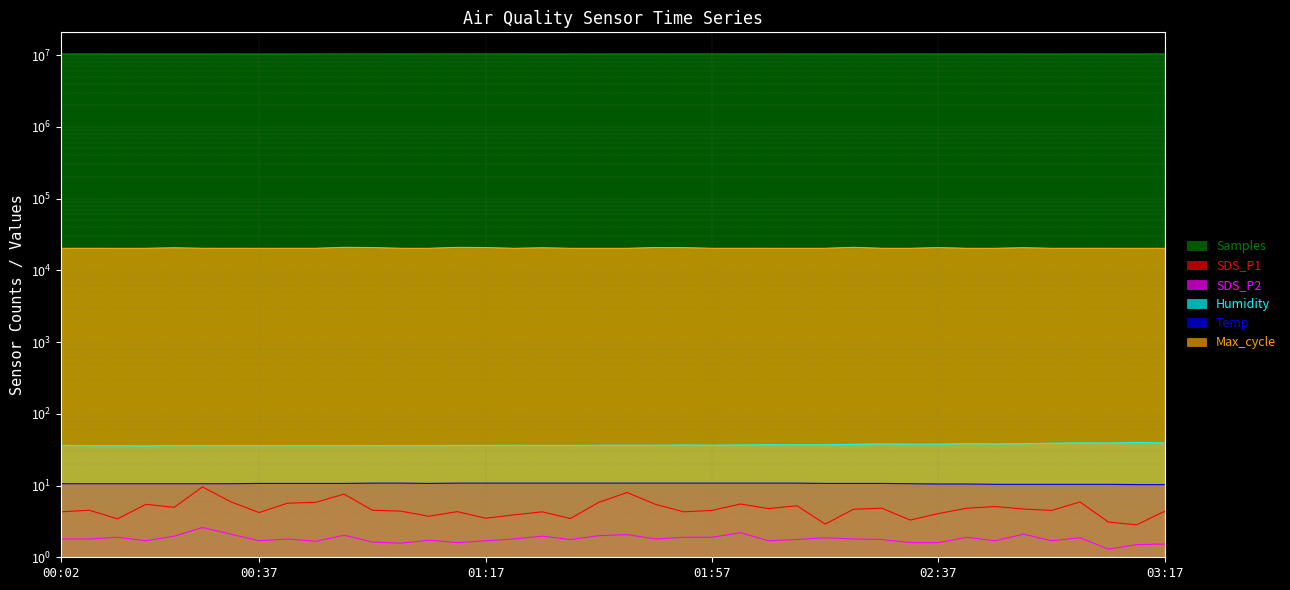

Reading left to right, extract all data points from this chart.

Samples: 00:02=10363439.0	00:07=10368700.0	00:12=10364448.0	00:17=10360230.0	00:22=10356807.0	00:27=10365088.0	00:32=10367513.0	00:37=10362368.0	00:42=10362190.0	00:47=10372344.0	00:52=10375374.0	00:57=10372115.0	01:02=10369905.0	01:07=10372930.0	01:12=10375205.0	01:17=10374801.0	01:22=10371327.0	01:27=10362059.0	01:32=10367695.0	01:37=10364392.0	01:42=10372723.0	01:47=10368159.0	01:52=10369606.0	01:57=10373796.0	02:02=10368315.0	02:07=10372143.0	02:12=10369422.0	02:17=10368123.0	02:22=10373201.0	02:27=10361004.0	02:32=10369801.0	02:37=10367107.0	02:42=10367309.0	02:47=10370433.0	02:52=10366181.0	02:57=10364954.0	03:02=10368950.0	03:07=10367370.0	03:12=10364371.0	03:17=10368432.0
SDS_P1: 00:02=4.3	00:07=4.5	00:12=3.4	00:17=5.5	00:22=5.0	00:27=9.6	00:32=5.9	00:37=4.2	00:42=5.7	00:47=5.8	00:52=7.6	00:57=4.5	01:02=4.4	01:07=3.7	01:12=4.3	01:17=3.5	01:22=3.9	01:27=4.3	01:32=3.5	01:37=5.8	01:42=8.0	01:47=5.5	01:52=4.3	01:57=4.5	02:02=5.5	02:07=4.8	02:12=5.2	02:17=2.9	02:22=4.7	02:27=4.8	02:32=3.3	02:37=4.1	02:42=4.8	02:47=5.1	02:52=4.7	02:57=4.5	03:02=5.9	03:07=3.1	03:12=2.8	03:17=4.4
SDS_P2: 00:02=1.8	00:07=1.8	00:12=1.9	00:17=1.7	00:22=2.0	00:27=2.6	00:32=2.1	00:37=1.7	00:42=1.8	00:47=1.7	00:52=2.0	00:57=1.6	01:02=1.6	01:07=1.7	01:12=1.6	01:17=1.7	01:22=1.8	01:27=2.0	01:32=1.8	01:37=2.0	01:42=2.1	01:47=1.8	01:52=1.9	01:57=1.9	02:02=2.2	02:07=1.7	02:12=1.8	02:17=1.9	02:22=1.8	02:27=1.8	02:32=1.6	02:37=1.6	02:42=1.9	02:47=1.7	02:52=2.1	02:57=1.7	03:02=1.9	03:07=1.3	03:12=1.5	03:17=1.5
Humidity: 00:02=36.3	00:07=35.8	00:12=35.8	00:17=35.6	00:22=36.0	00:27=35.9	00:32=36.0	00:37=36.0	00:42=35.9	00:47=35.9	00:52=36.0	00:57=36.1	01:02=36.0	01:07=36.0	01:12=36.2	01:17=36.2	01:22=36.4	01:27=36.2	01:32=36.2	01:37=36.4	01:42=36.4	01:47=36.4	01:52=36.7	01:57=36.5	02:02=36.7	02:07=37.0	02:12=36.9	02:17=36.9	02:22=37.5	02:27=38.0	02:32=37.7	02:37=37.7	02:42=38.3	02:47=38.0	02:52=38.2	02:57=38.9	03:02=39.3	03:07=39.1	03:12=39.9	03:17=39.2
Temp: 00:02=10.6	00:07=10.6	00:12=10.6	00:17=10.6	00:22=10.6	00:27=10.6	00:32=10.6	00:37=10.7	00:42=10.7	00:47=10.7	00:52=10.7	00:57=10.8	01:02=10.8	01:07=10.7	01:12=10.8	01:17=10.8	01:22=10.8	01:27=10.8	01:32=10.8	01:37=10.8	01:42=10.8	01:47=10.8	01:52=10.8	01:57=10.8	02:02=10.8	02:07=10.8	02:12=10.8	02:17=10.7	02:22=10.7	02:27=10.7	02:32=10.6	02:37=10.5	02:42=10.5	02:47=10.4	02:52=10.4	02:57=10.4	03:02=10.4	03:07=10.4	03:12=10.3	03:17=10.3
Max_cycle: 00:02=20222.0	00:07=20237.0	00:12=20222.0	00:17=20227.0	00:22=20615.0	00:27=20250.0	00:32=20234.0	00:37=20226.0	00:42=20231.0	00:47=20237.0	00:52=20897.0	00:57=20749.0	01:02=20229.0	01:07=20230.0	01:12=20884.0	01:17=20741.0	01:22=20217.0	01:27=20612.0	01:32=20229.0	01:37=20218.0	01:42=20221.0	01:47=20759.0	01:52=20698.0	01:57=20229.0	02:02=20238.0	02:07=20229.0	02:12=20230.0	02:17=20226.0	02:22=20911.0	02:27=20230.0	02:32=20226.0	02:37=20722.0	02:42=20225.0	02:47=20230.0	02:52=20646.0	02:57=20231.0	03:02=20233.0	03:07=20231.0	03:12=20222.0	03:17=20232.0